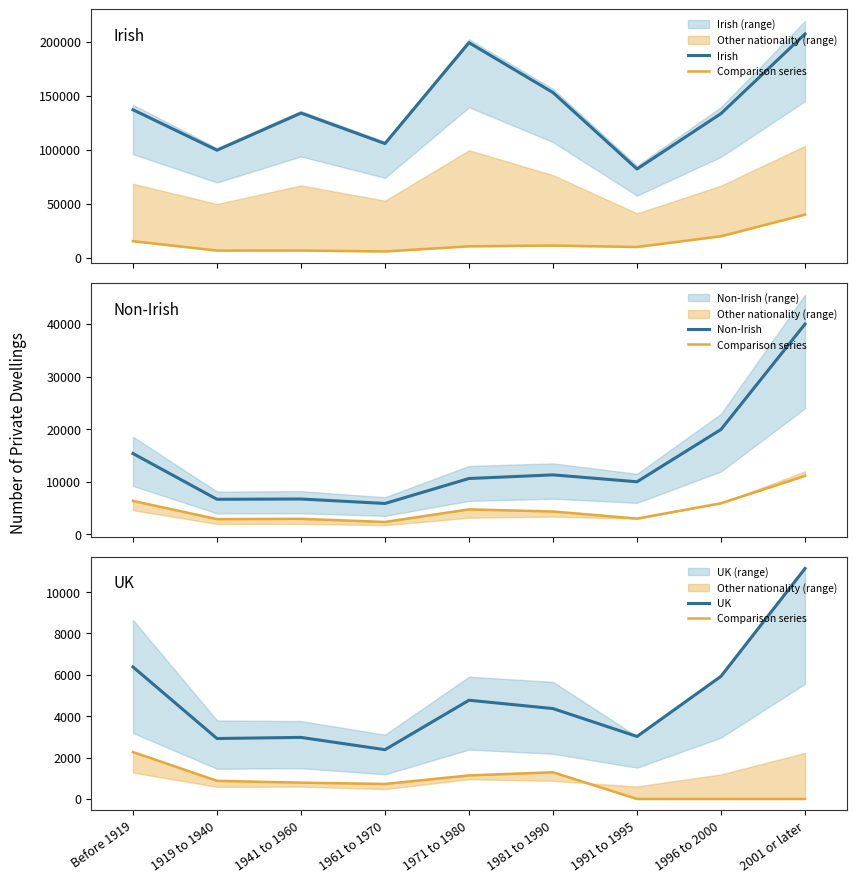

At 2001 or later, list the series in order from smallest to largest.

Comparison series, UK, Non-Irish, Irish